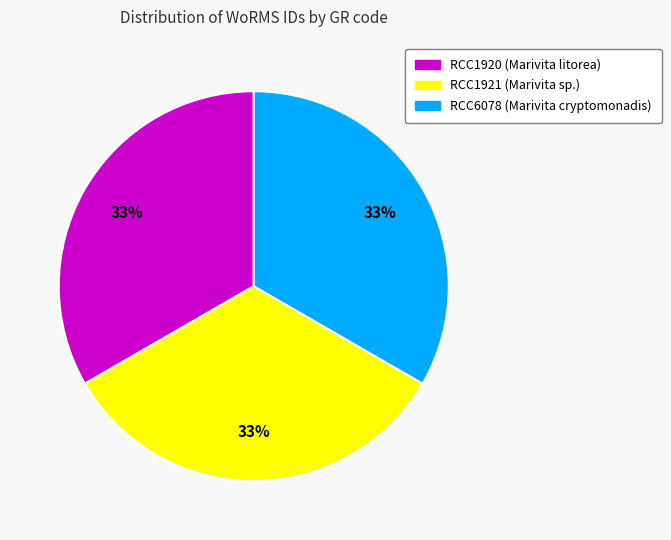

To the nearest percent, what is the average slice percentage?

33%